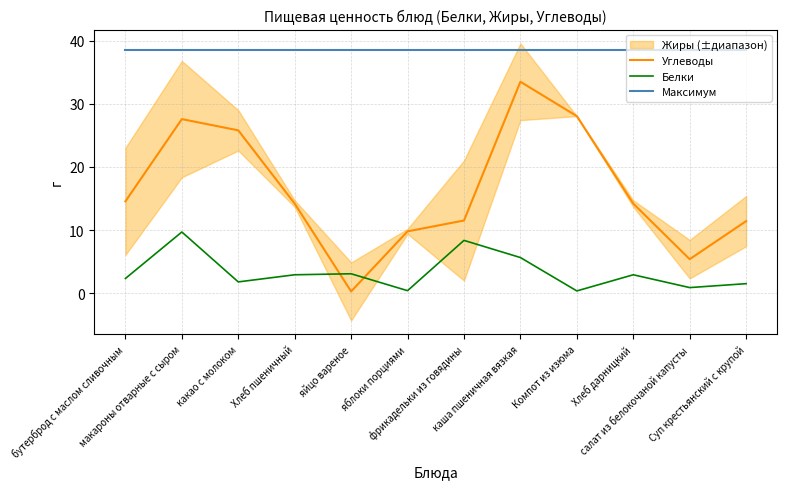

True or false: Максимум and Белки intersect in this chart.

False